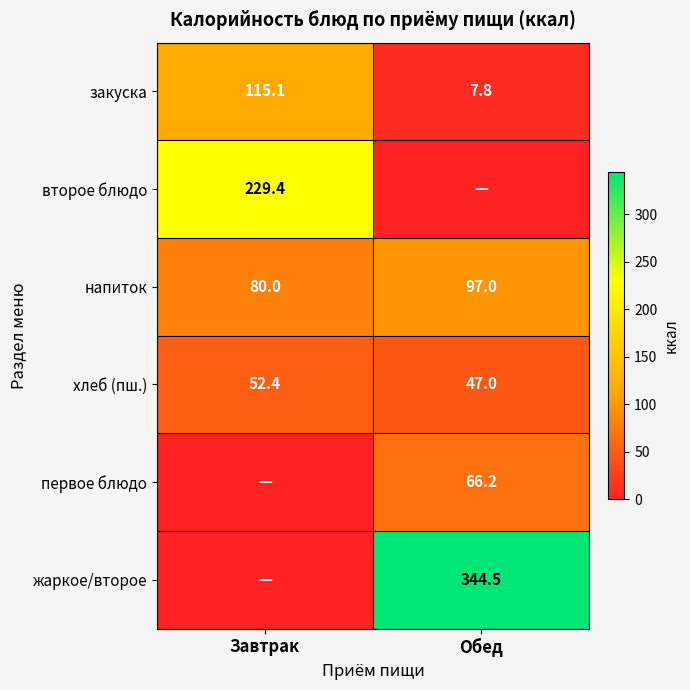

Rank the categories by хлеб (пш.) value from highest to lowest.

Завтрак, Обед